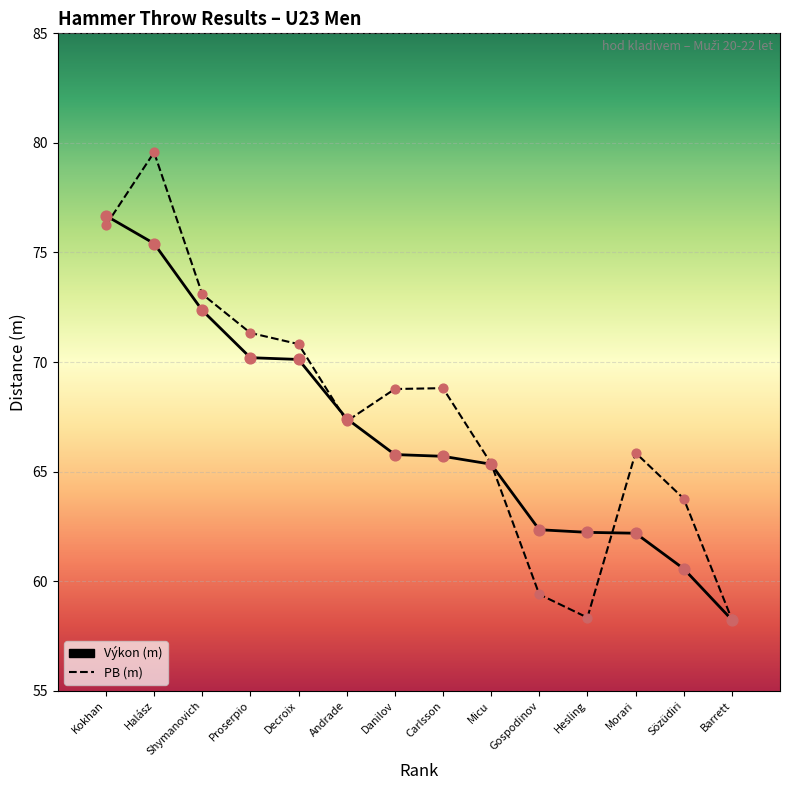

At which category is the sum across all series the highest?

Halász